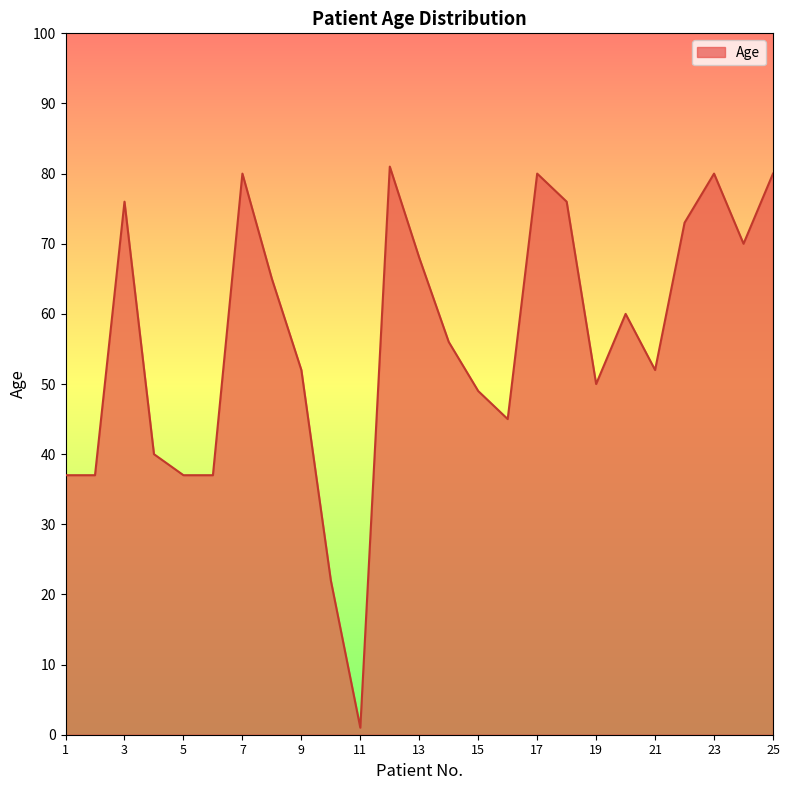

What is the greatest value displayed?

81